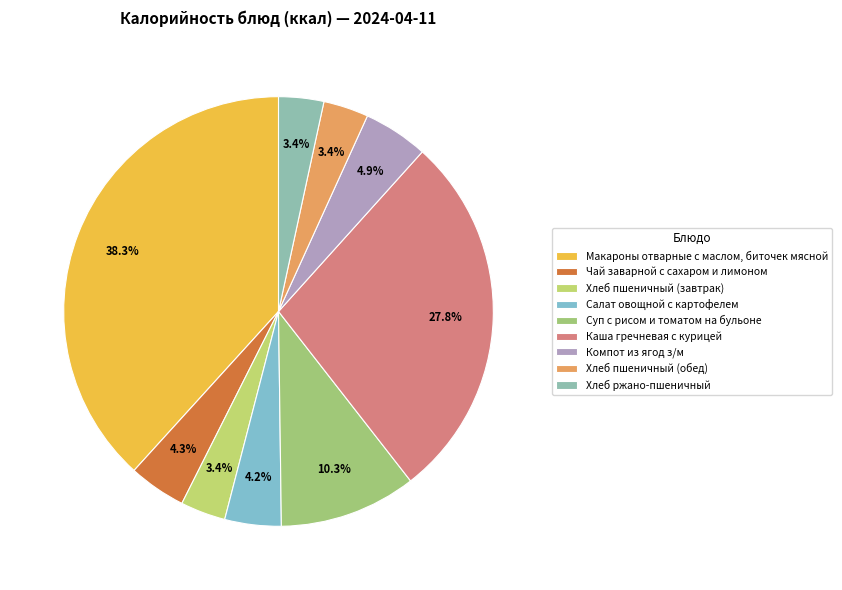

How many segments does this pie chart have?

9